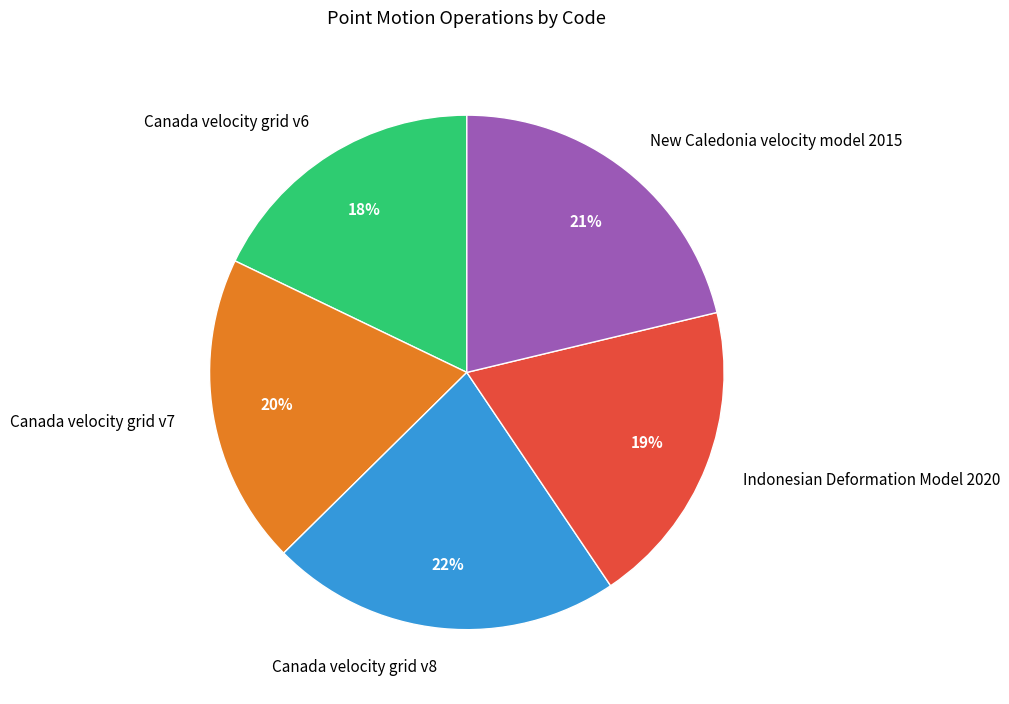

To the nearest percent, what is the difference between the largest and smallest slice percentages?

4%